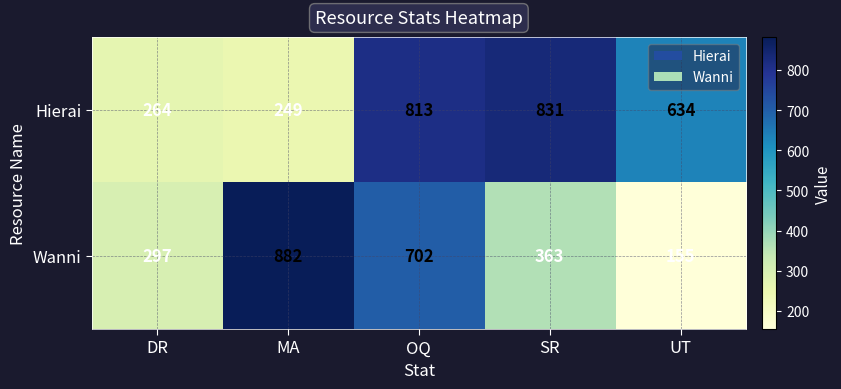

What value does the Wanni series have at UT?

155